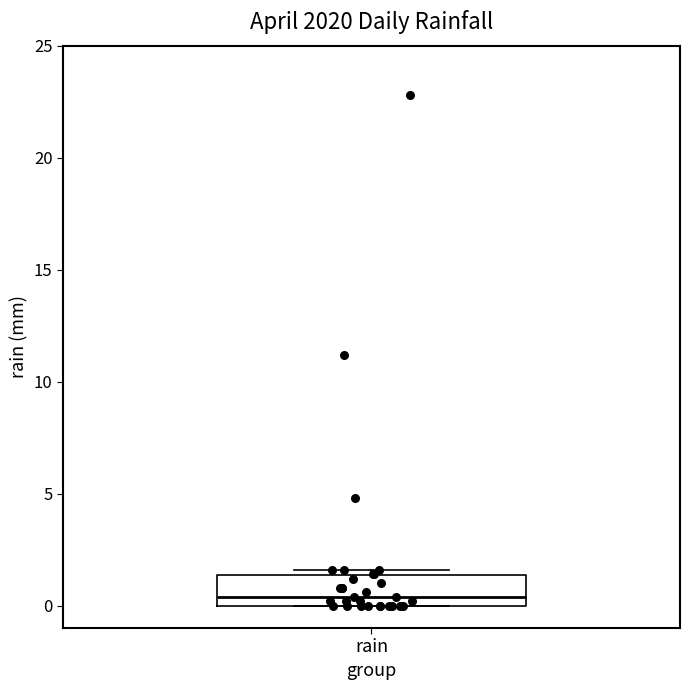

Where does the median line of the box for rain sit on the y-axis? The values are not printed on the chart, so give them approximately, as read against the axis.

0.5